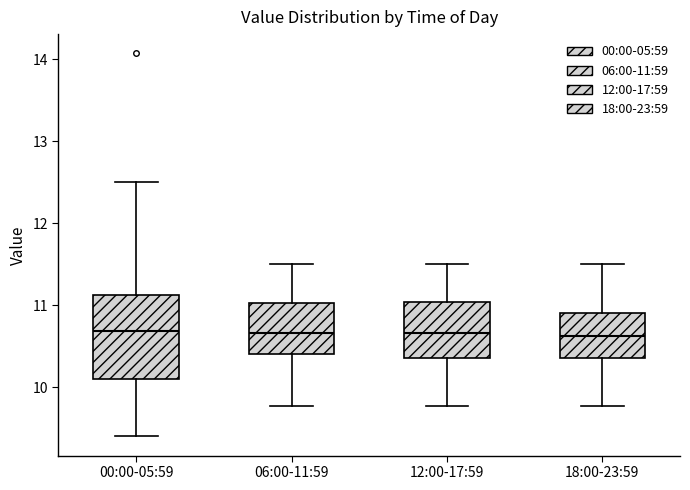

Which box is the tallest, from its lower edge to its upper edge?

00:00-05:59